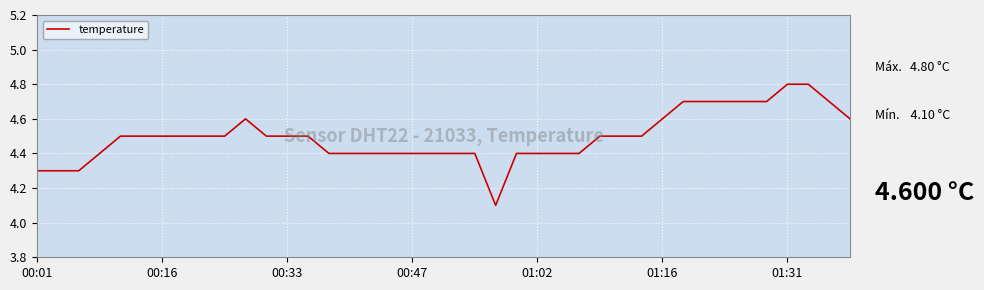

Reading left to right, transcribe all the data shown in this chart.

4.3	4.3	4.3	4.4	4.5	4.5	4.5	4.5	4.5	4.5	4.6	4.5	4.5	4.5	4.4	4.4	4.4	4.4	4.4	4.4	4.4	4.4	4.1	4.4	4.4	4.4	4.4	4.5	4.5	4.5	4.6	4.7	4.7	4.7	4.7	4.7	4.8	4.8	4.7	4.6